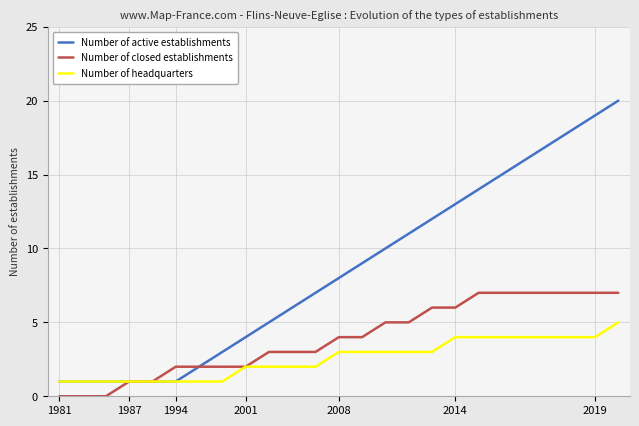

Which series has the largest total across all categories?

Number of active establishments